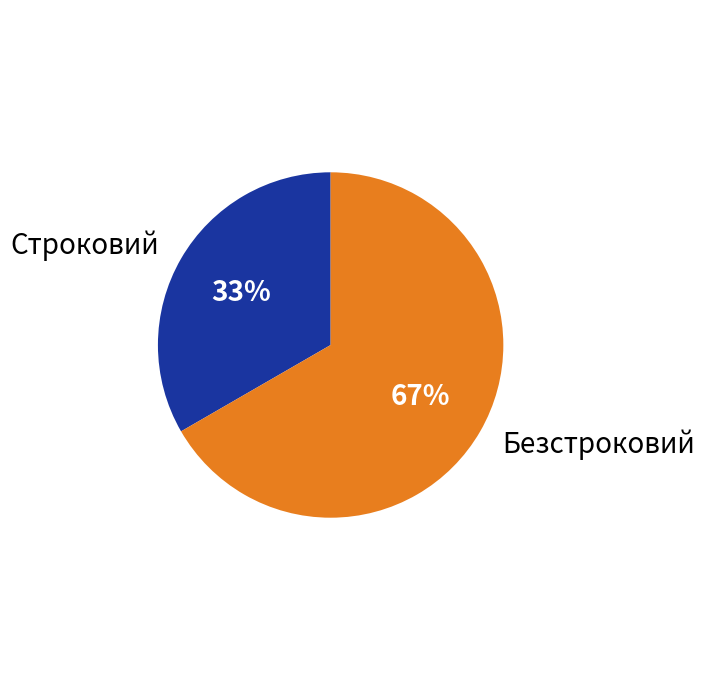

What is the smallest slice in the pie chart?

Строковий